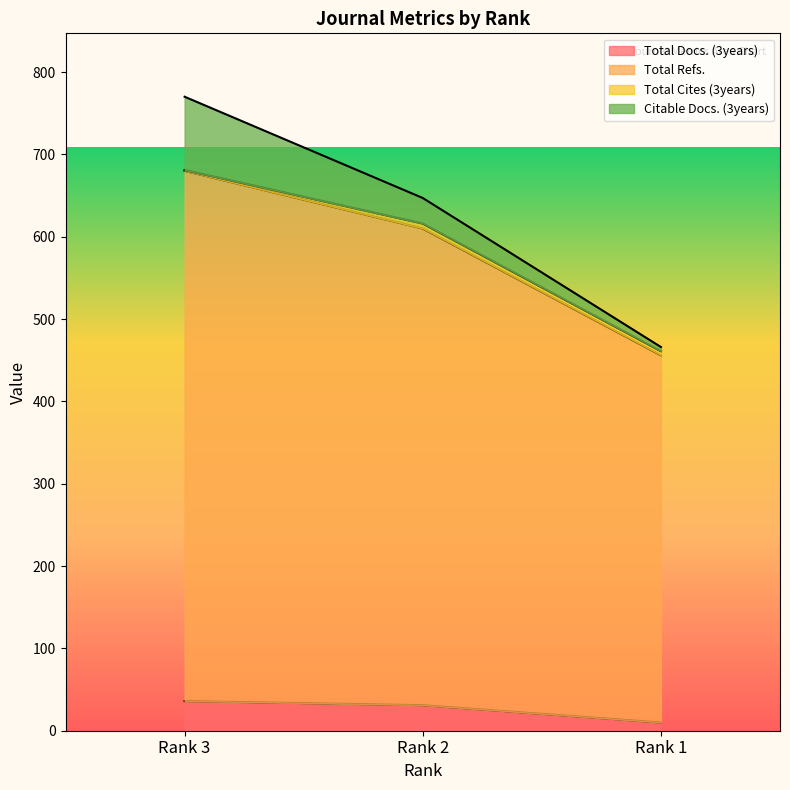

At which category is the sum across all series the highest?

Rank 3